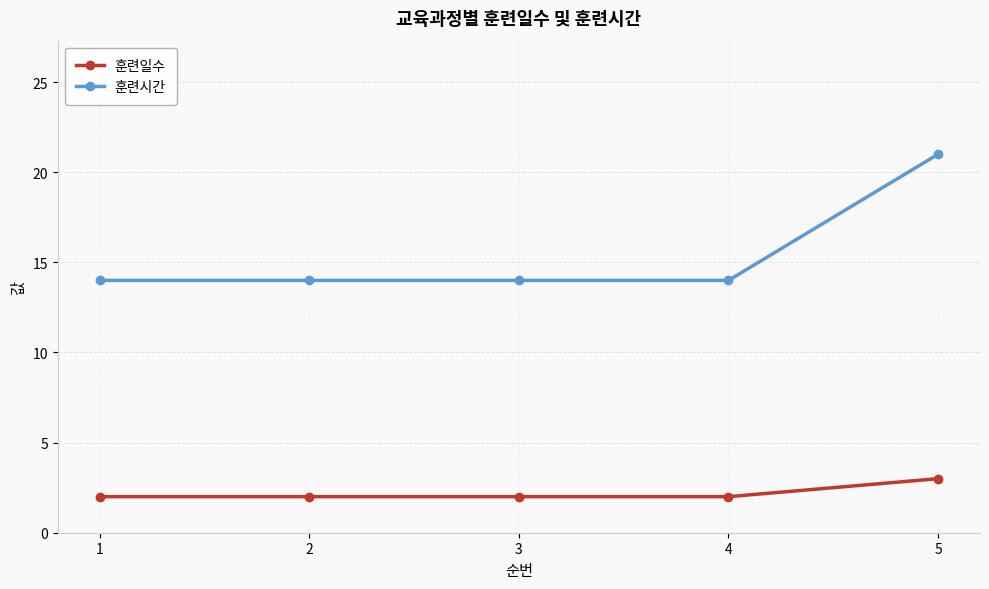

List the series in order of their peak value, highest first.

훈련시간, 훈련일수